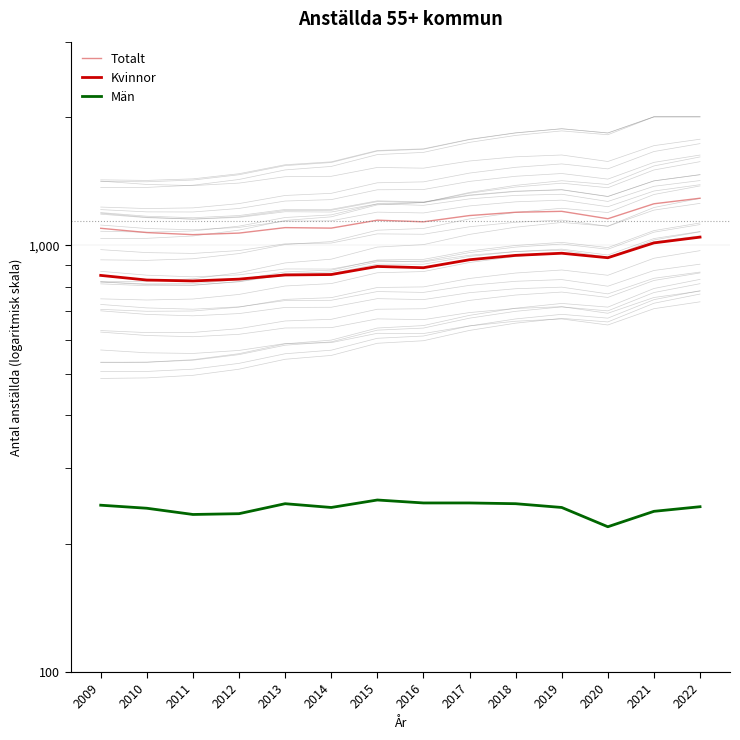

What is the total value across all series at 2011?

2118